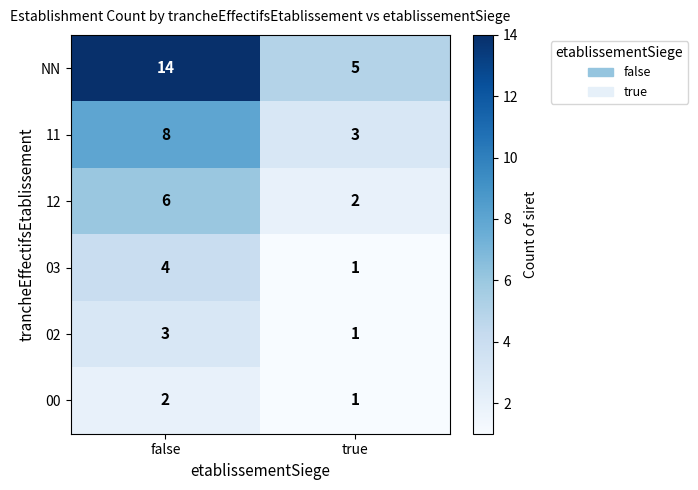

List the labels in order of 11 value, largest first.

false, true